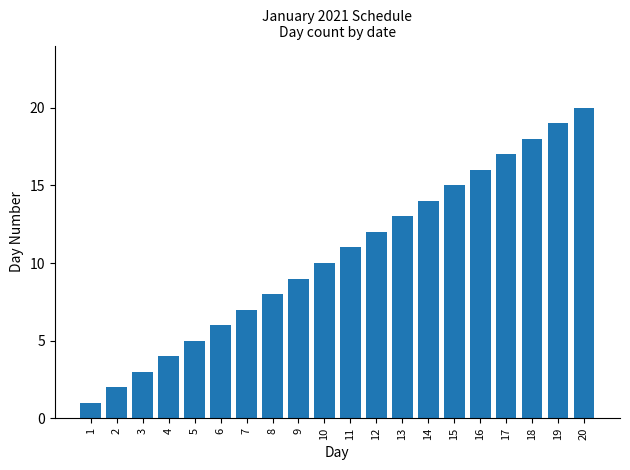

How many categories are shown in the chart?

20